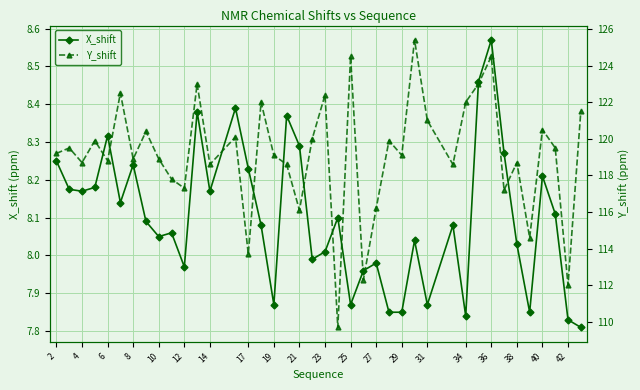

The value of Y_shift at 20 is 193.0. True or false?

False